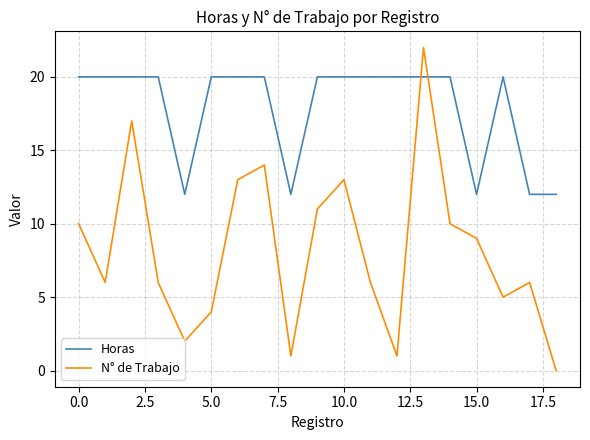

What is the difference between the second highest and second lowest values in the Horas series?

8